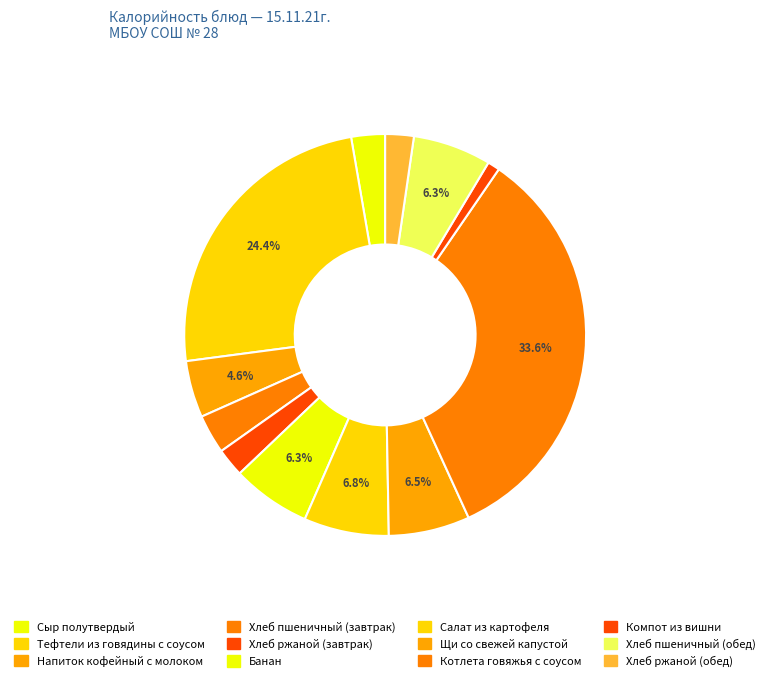

Does any single category account for the majority?

No